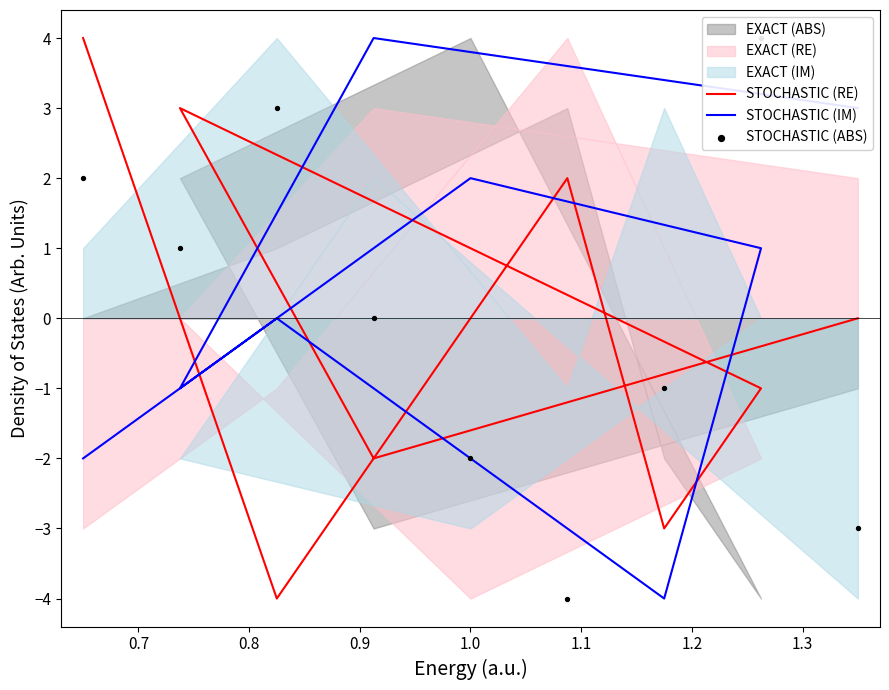

Which series has the largest Y range (max minus min)?

STOCHASTIC (RE)